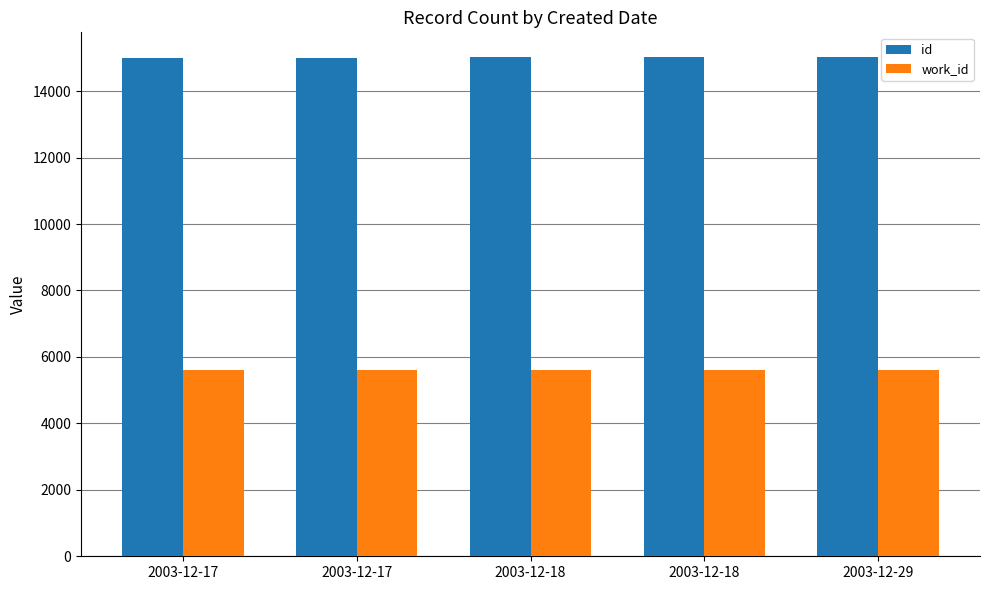

Is it true that id equals 15007 at 2003-12-17?

True